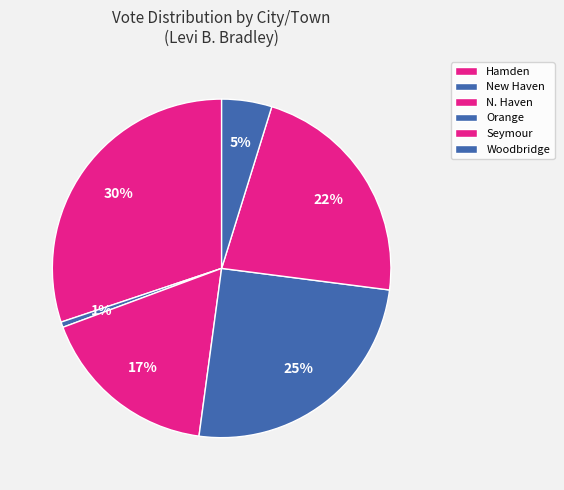

Is there a majority slice in this chart?

No